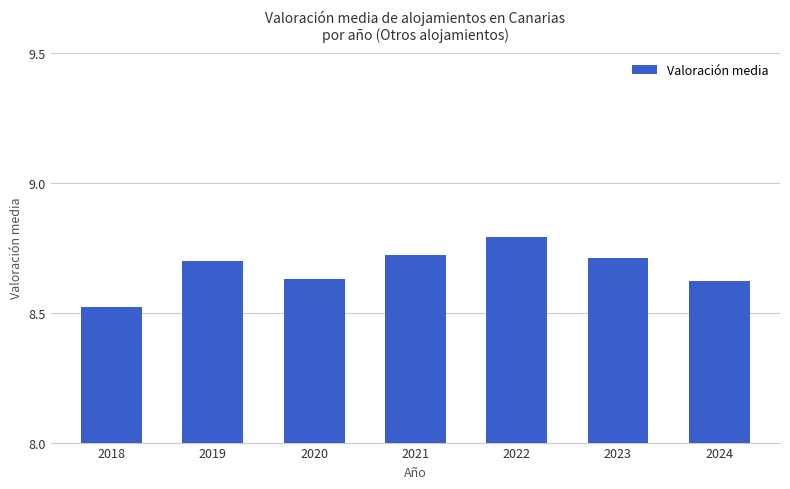

The value at 2021 is 8.7. True or false?

True